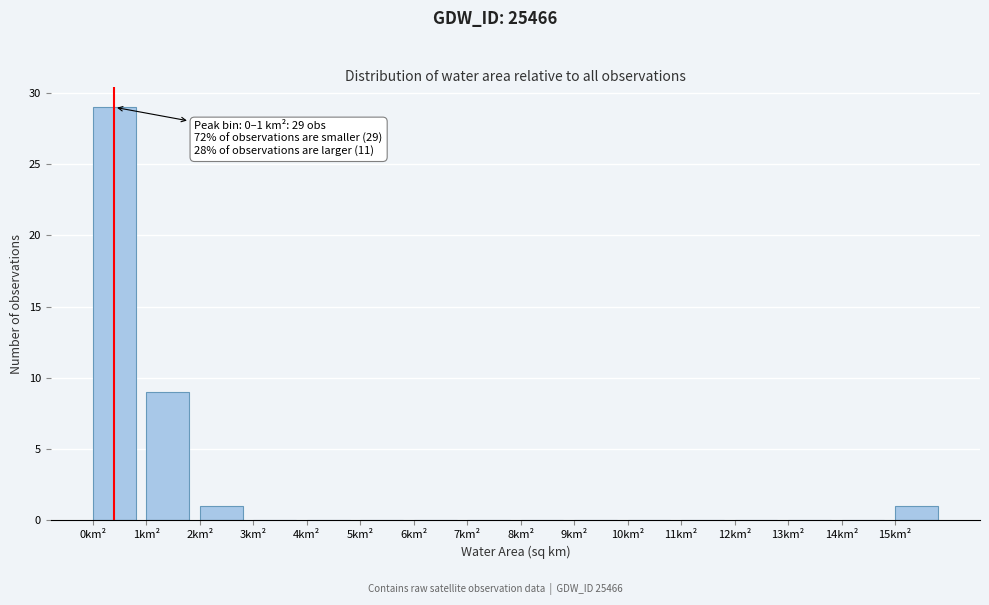

Which range on the x-axis has the tallest bar?

0 to 1